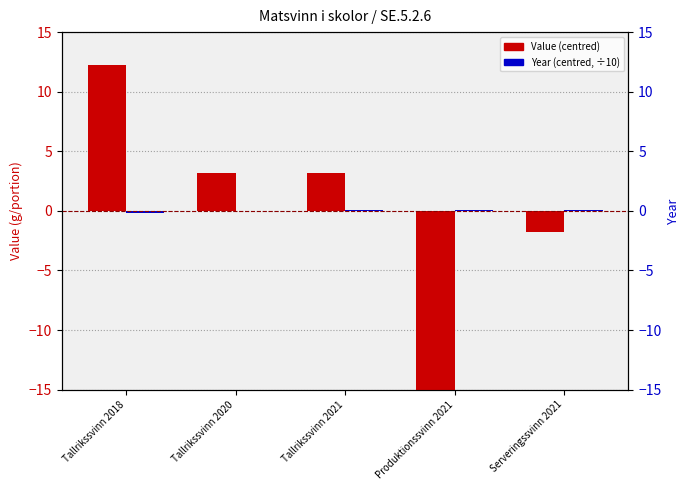

How many distinct data groups are displayed?

2